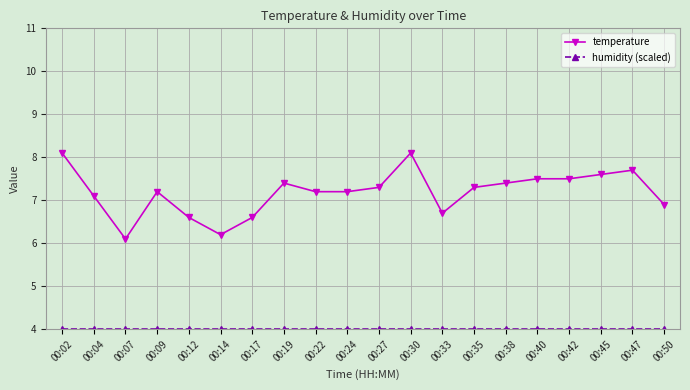

At which category does temperature reach its first local valley?

00:07